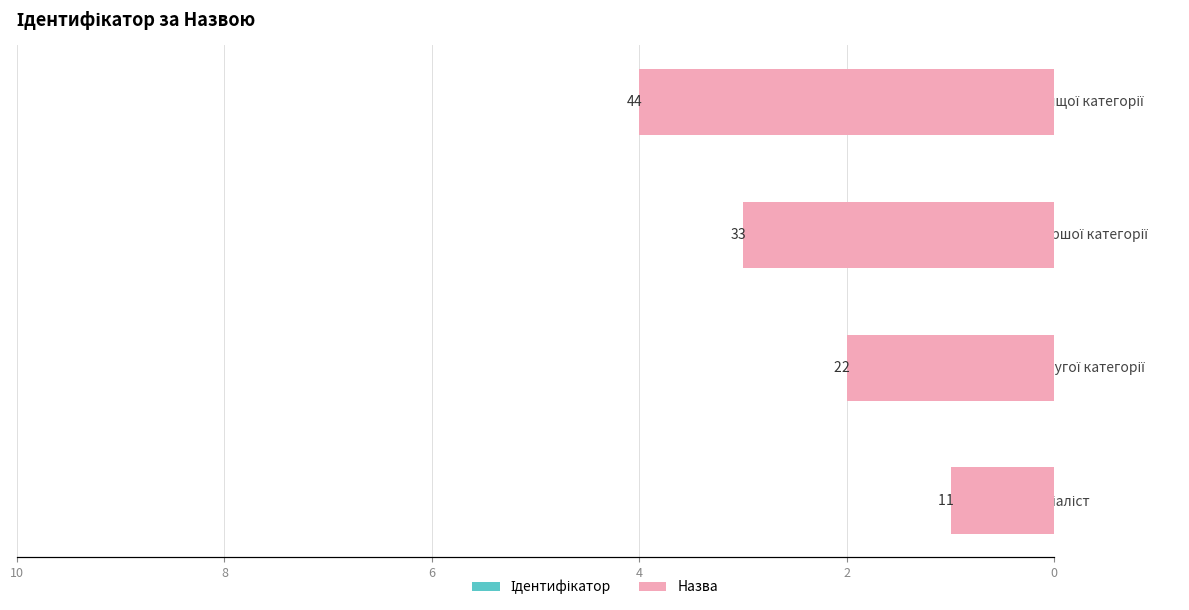

List the series in order of their peak value, lowest first.

Ідентифікатор, Назва (дзеркало)